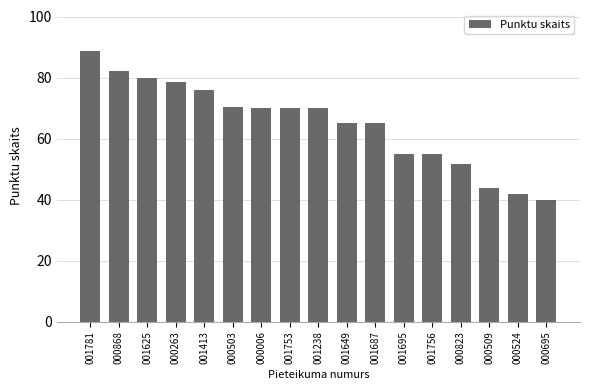

What is the label of the 6th bar from the right?

001695